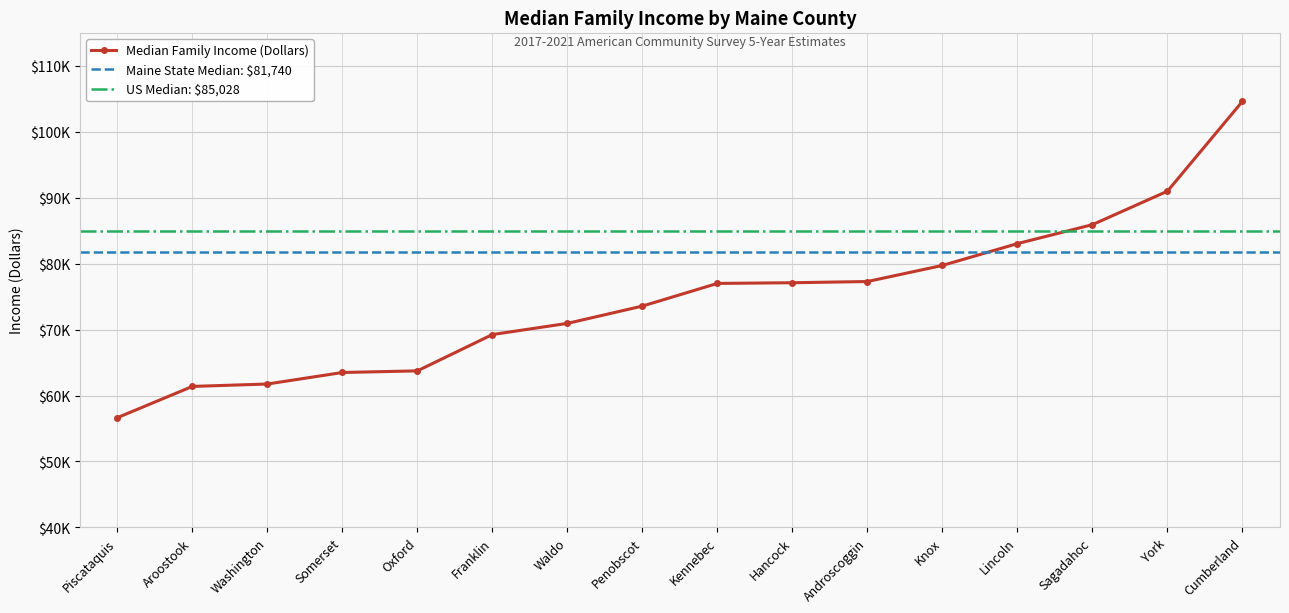

Rank the categories by value from lowest to highest.

Piscataquis, Aroostook, Washington, Somerset, Oxford, Franklin, Waldo, Penobscot, Kennebec, Hancock, Androscoggin, Knox, Lincoln, Sagadahoc, York, Cumberland